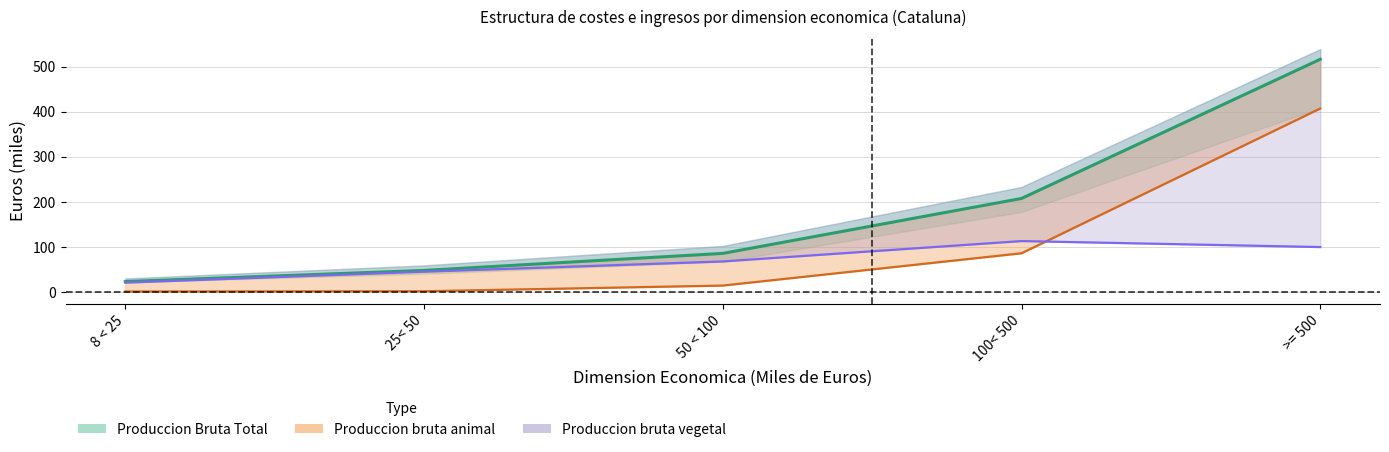

Reading right to left, what are all the values shown in this chart?

Produccion Bruta Total: >= 500=516.2	100< 500=207.7	50 < 100=85.9	25< 50=48.2	8 < 25=23.5
Produccion bruta animal: >= 500=407.1	100< 500=86.2	50 < 100=14.6	25< 50=2.0	8 < 25=1.4
Produccion bruta vegetal: >= 500=100.0	100< 500=113.2	50 < 100=68.0	25< 50=45.3	8 < 25=21.1